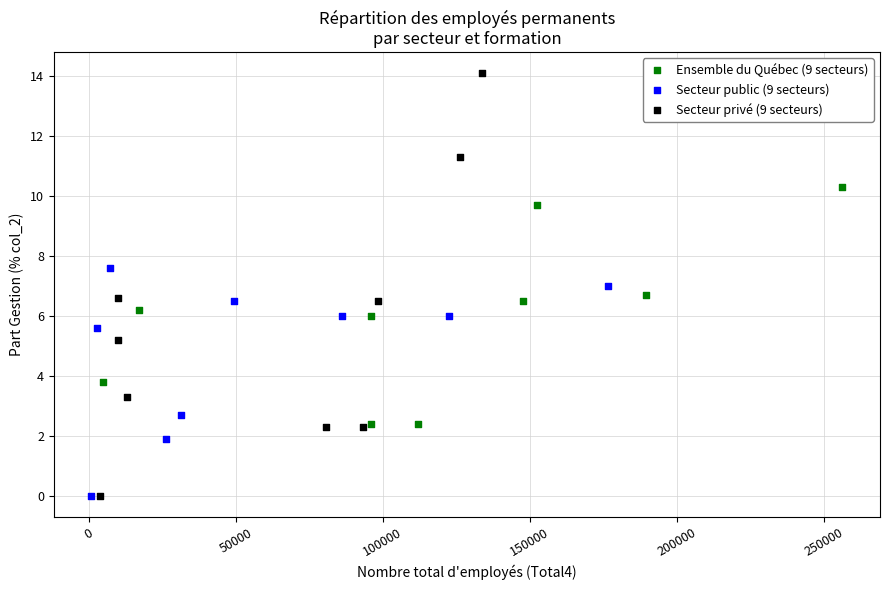

What are all the series names shown in the legend?

Ensemble du Québec (9 secteurs), Secteur public (9 secteurs), Secteur privé (9 secteurs)